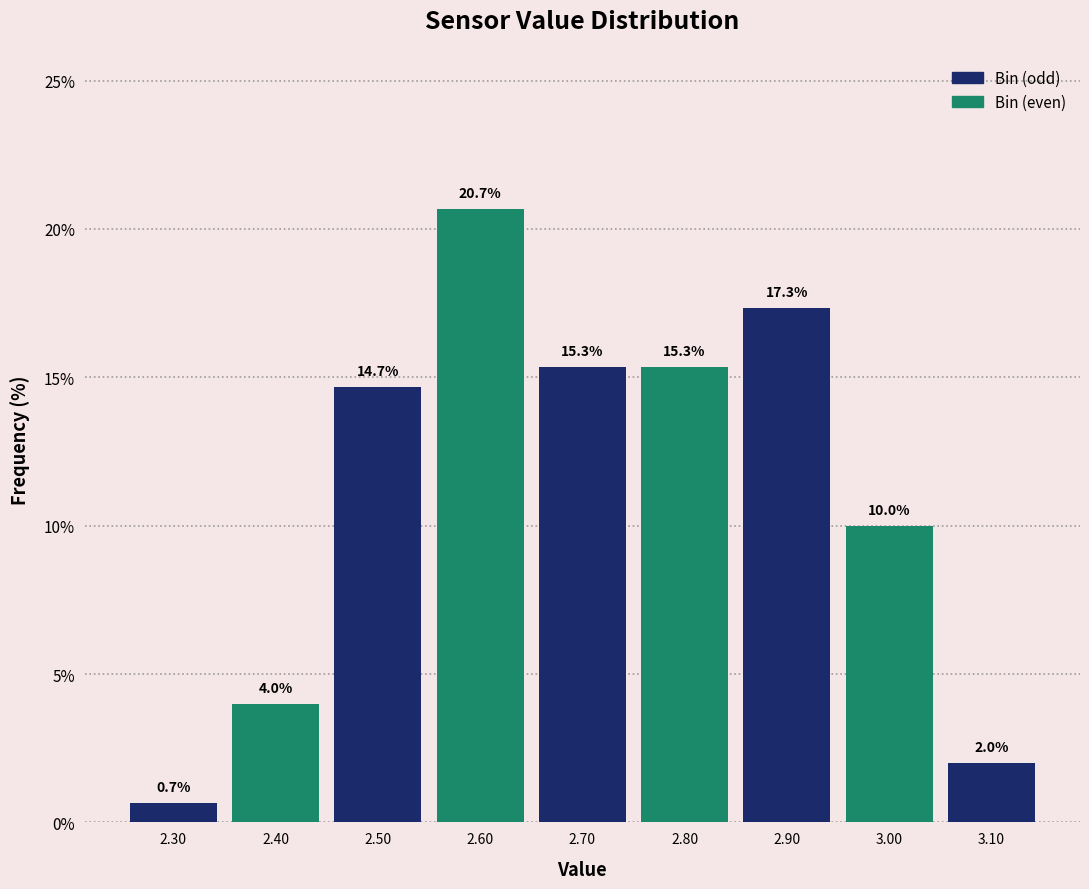

Reading left to right, what are all the values shown in this chart?

0.7	4.0	14.7	20.7	15.3	15.3	17.3	10.0	2.0